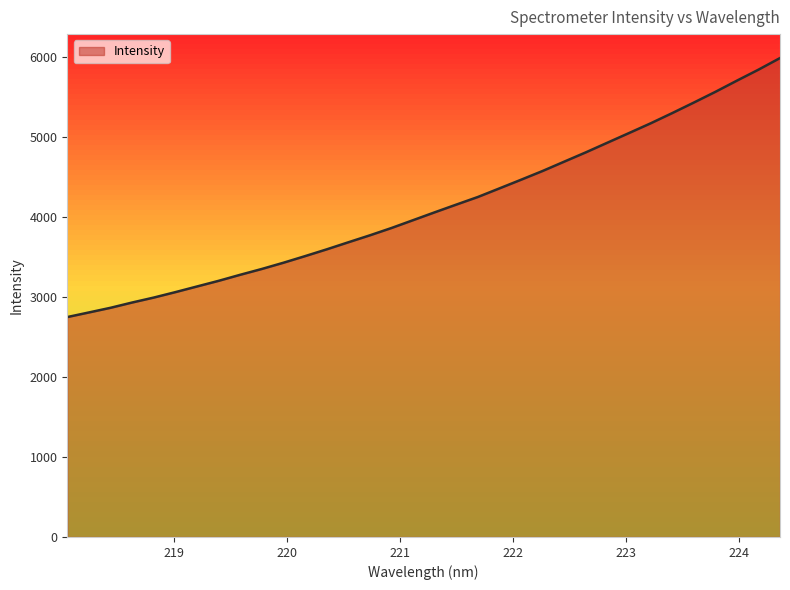

What is the greatest value displayed?

5984.6